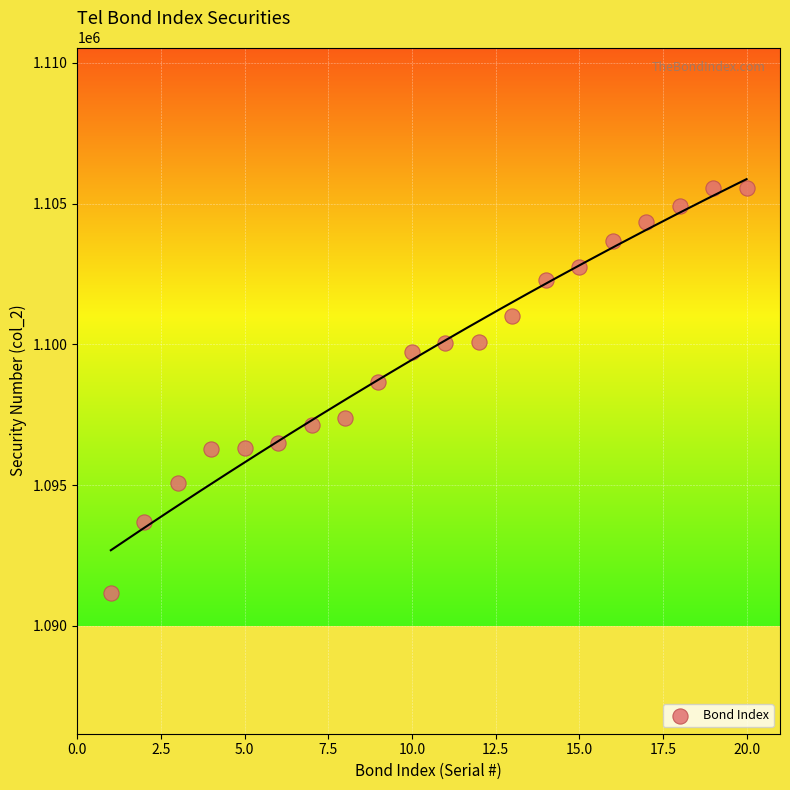

What is the range of X values (max minus min)?

19